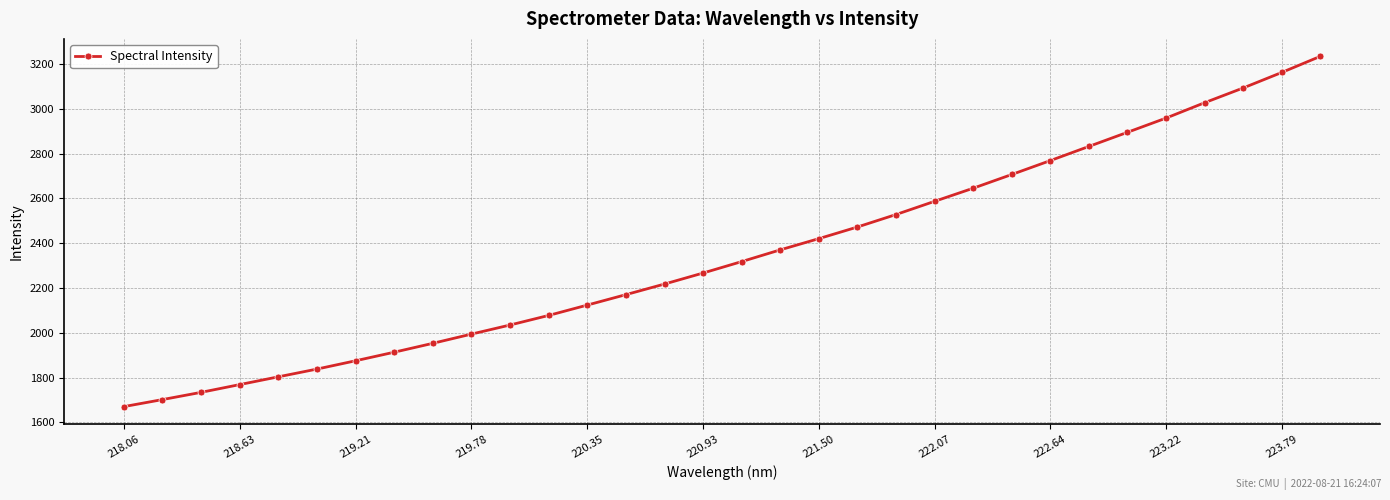

What is the value of the 27th point from the left?

2895.5